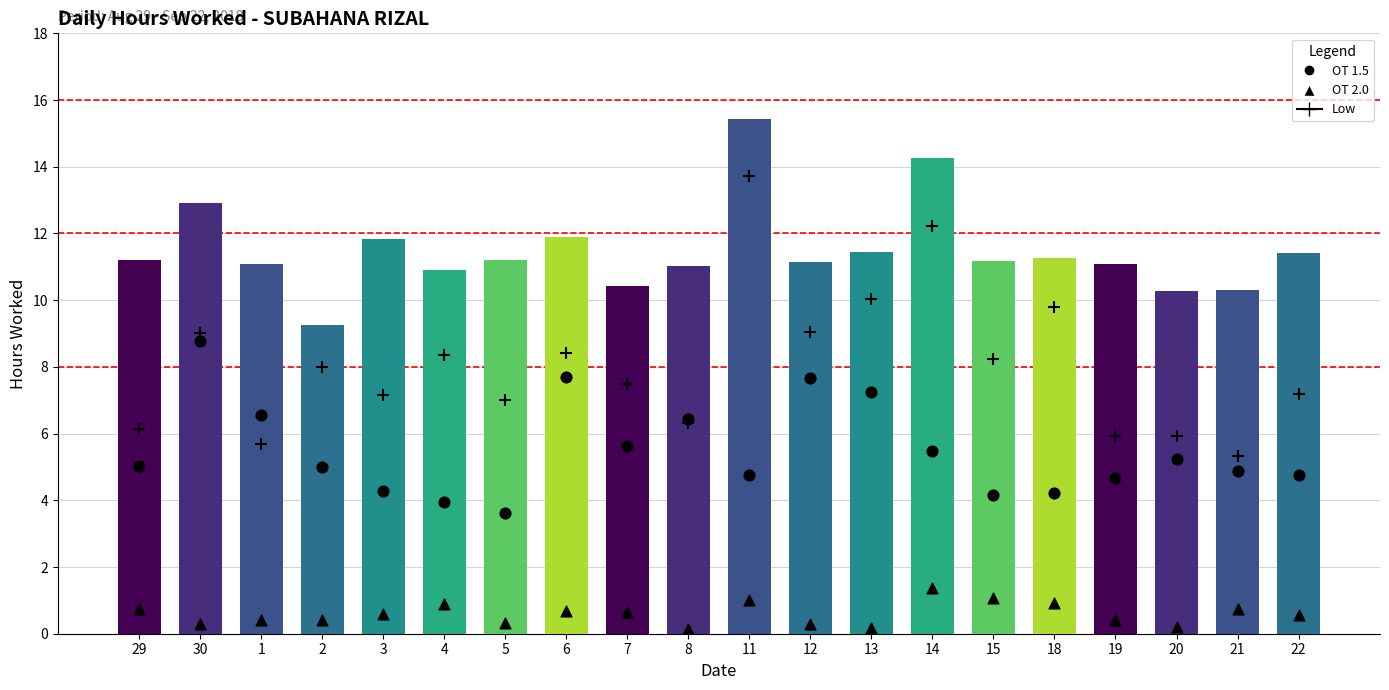

Which series has the largest total across all categories?

Hours Worked